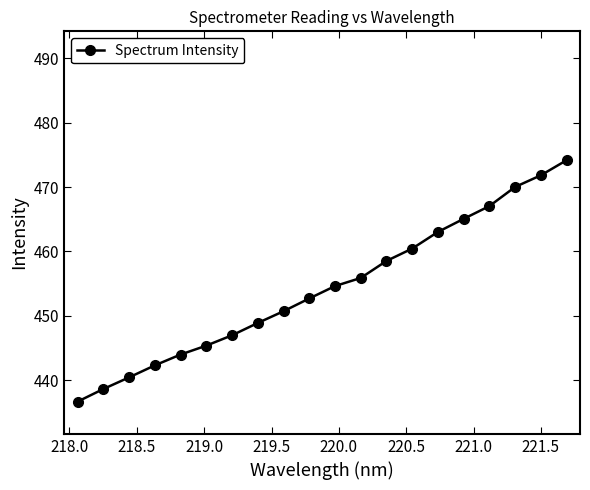

What is the maximum value shown in the chart?

474.2